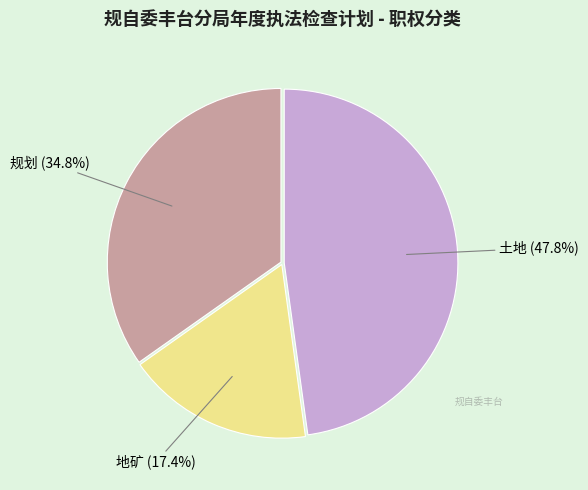

How many slices are in this pie chart?

3